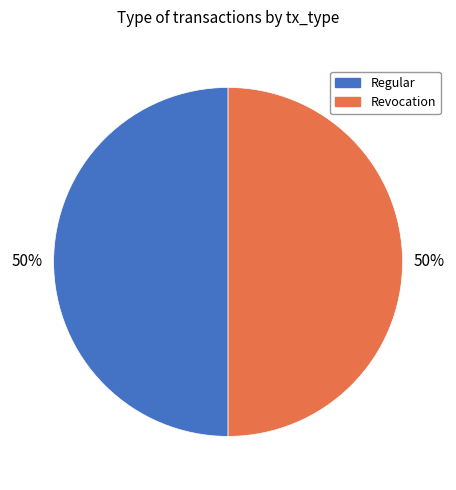

Count the number of slices in the pie.

2